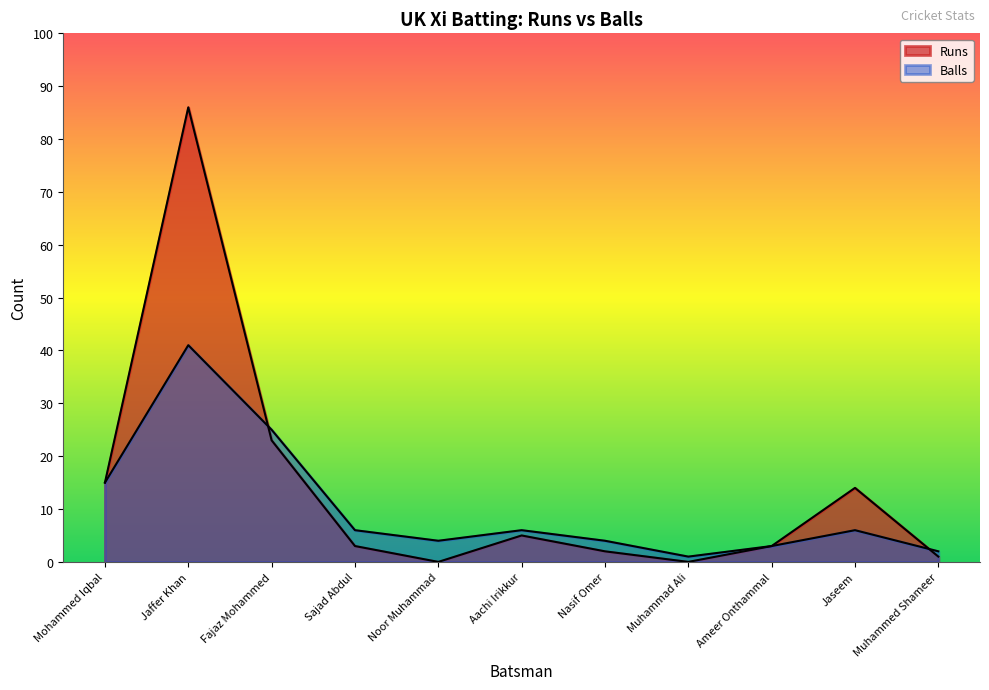

What is the label of the 2nd point from the right?

Jaseem